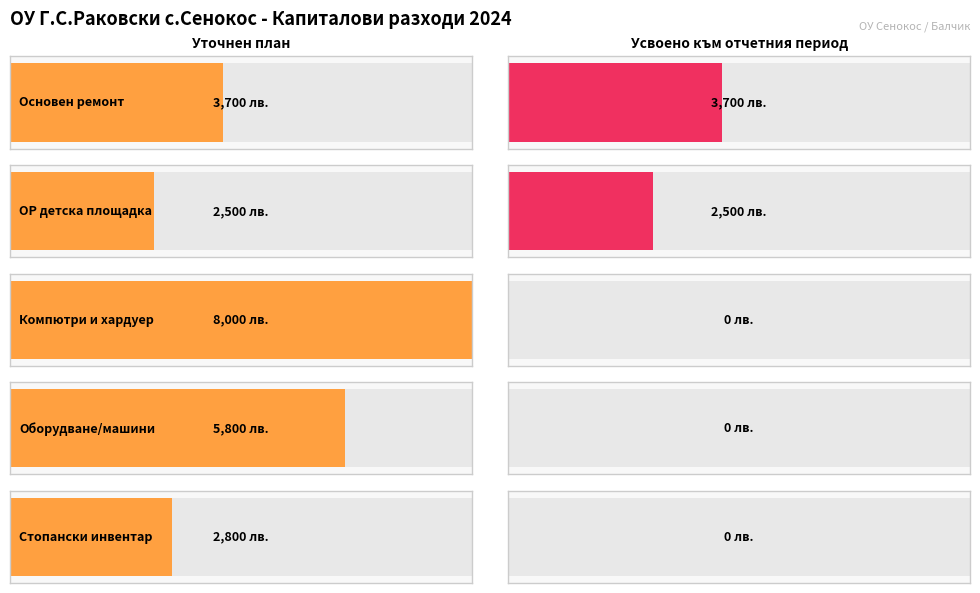

Does the chart contain any negative values?

No